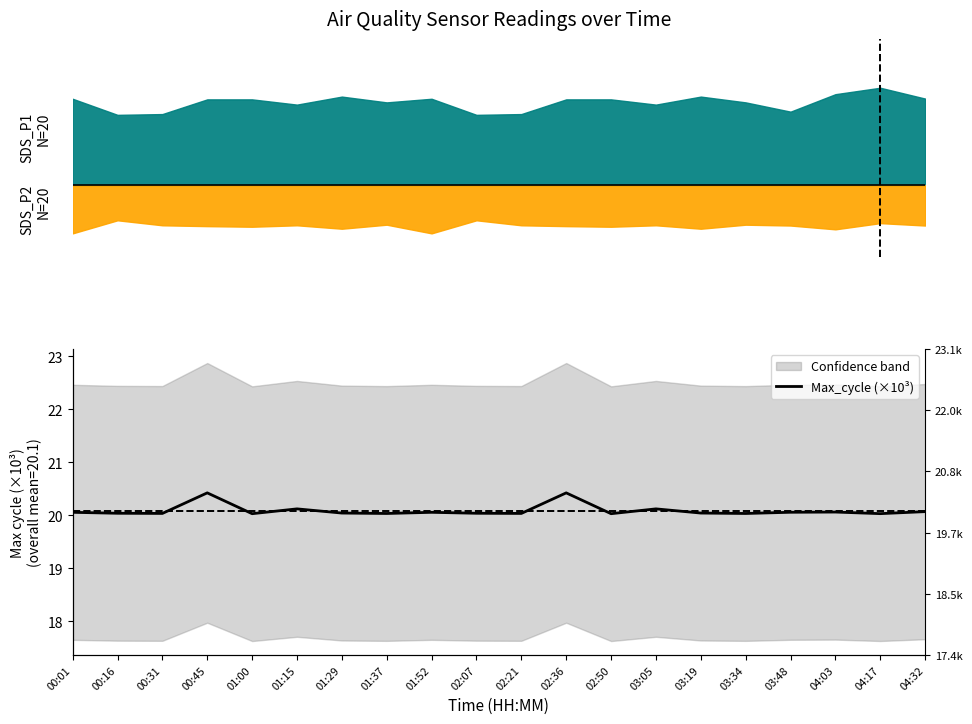

Reading left to right, what are all the values shown in this chart?

20.1	20.0	20.0	20.4	20.0	20.1	20.0	20.0	20.1	20.0	20.0	20.4	20.0	20.1	20.0	20.0	20.1	20.1	20.0	20.1